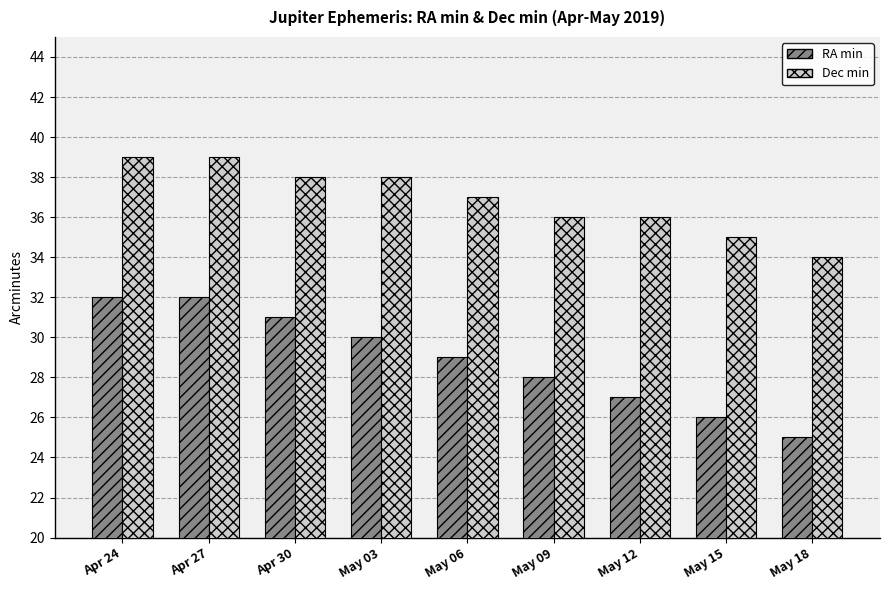

What is the greatest value displayed?

39